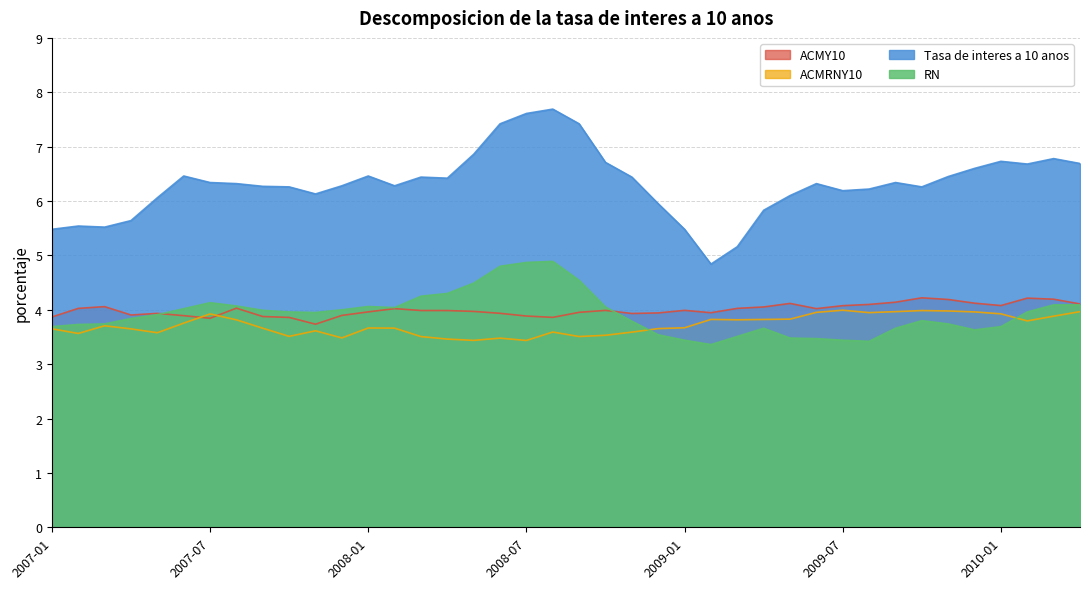

Is it true that ACMY10 equals 1.4 at 2008-10?

False